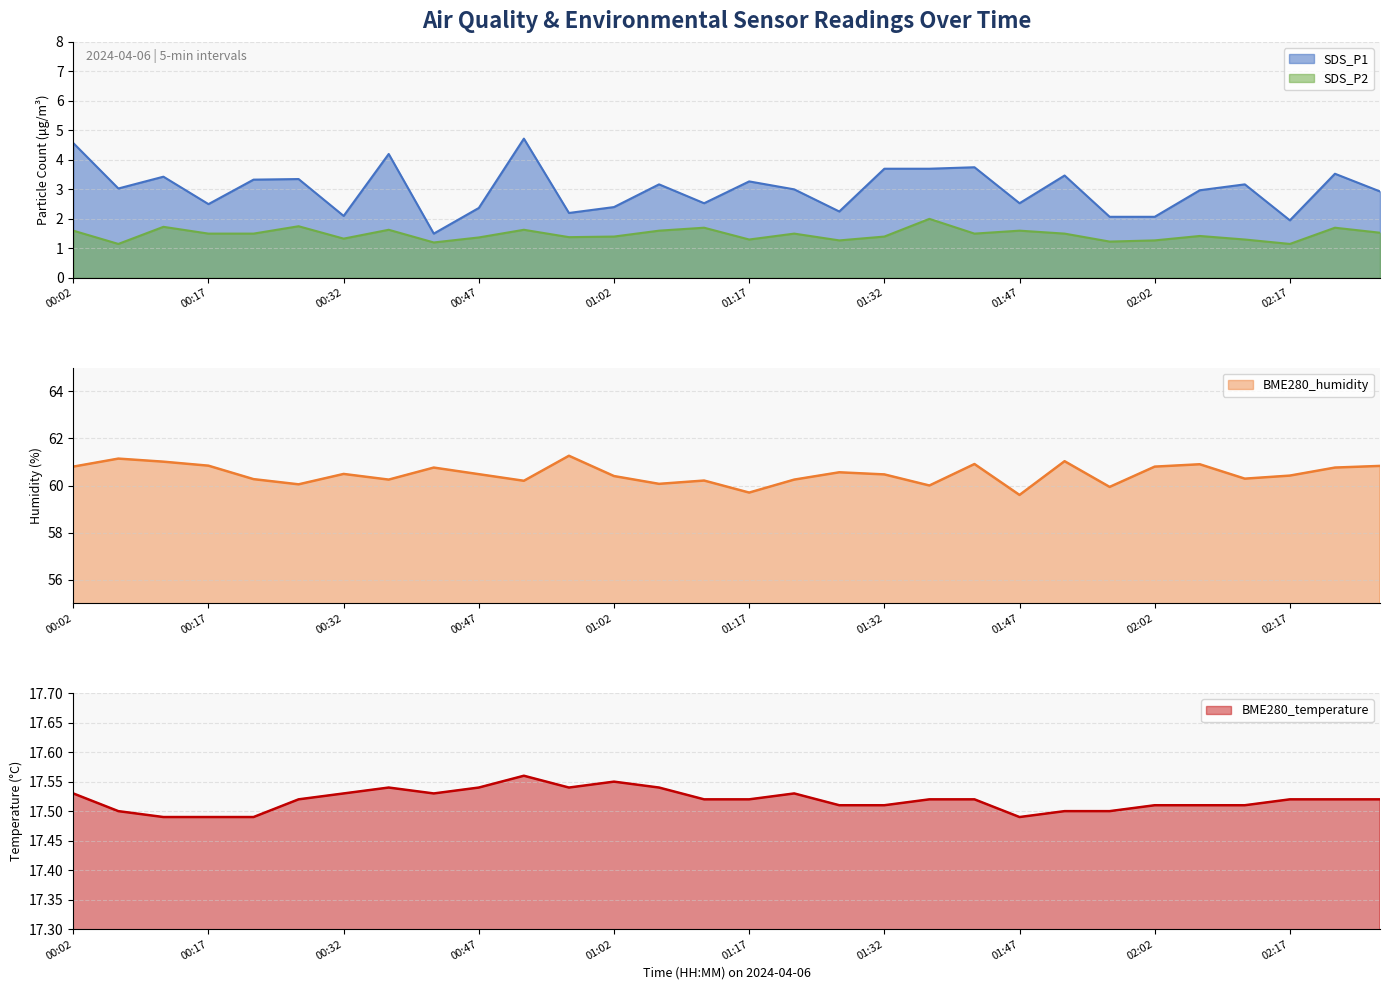

How many lines are shown in the chart?

4